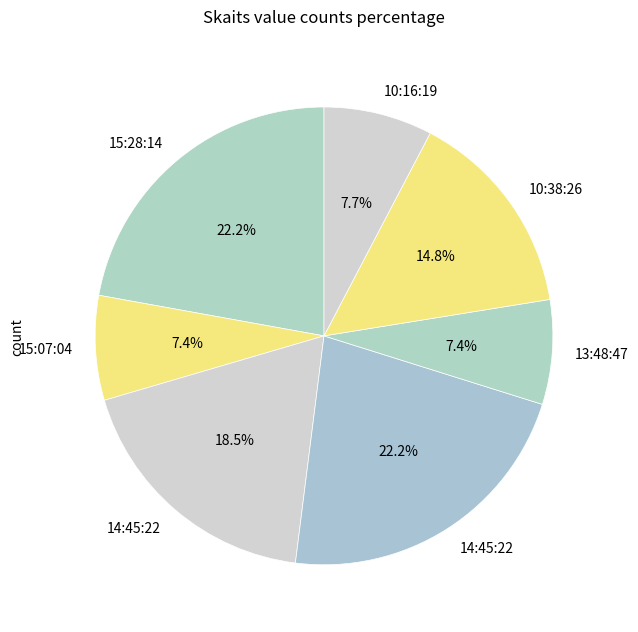

What is the smallest slice in the pie chart?

15:07:04